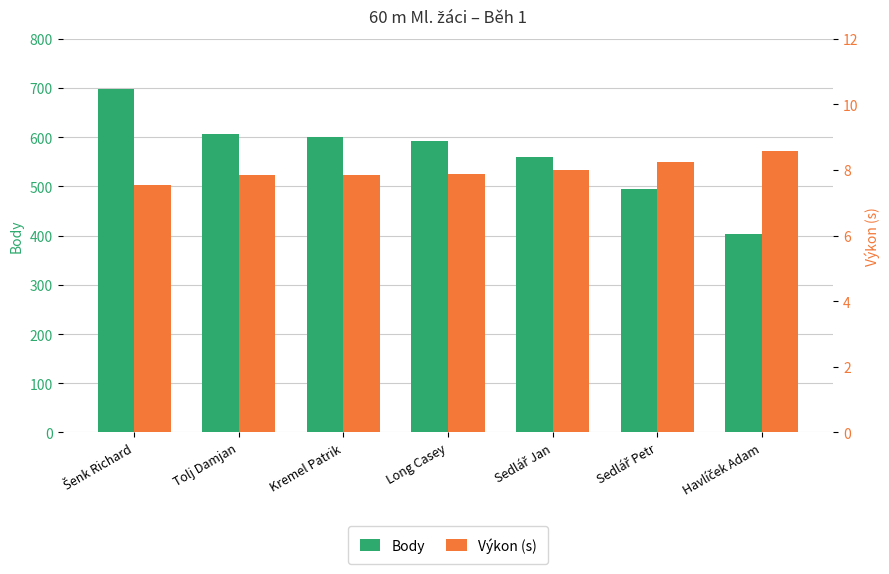

What is the maximum value shown in the chart?

697.0